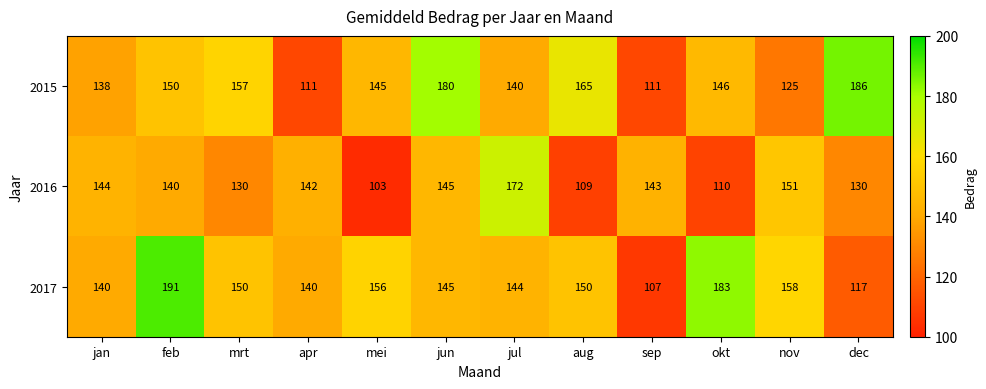

What is the sum of the 2017 values at nov and jul?

302